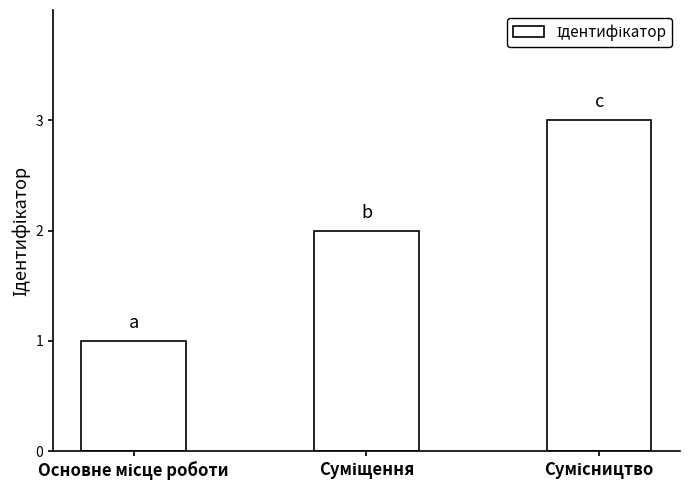

What is the difference between the maximum and second lowest values?

1